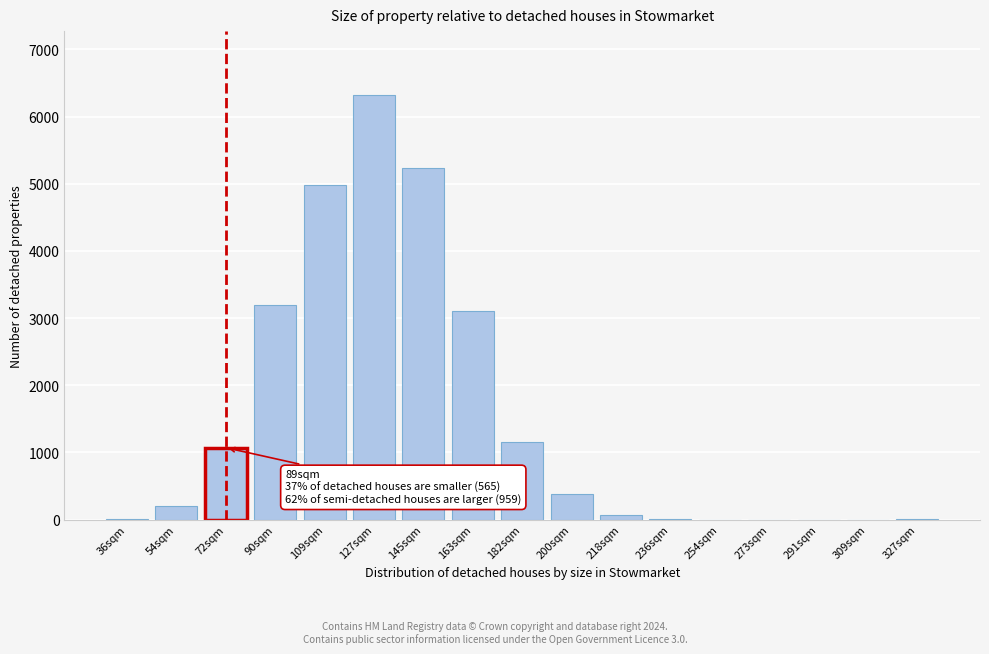

What is the sum of all values?

25721